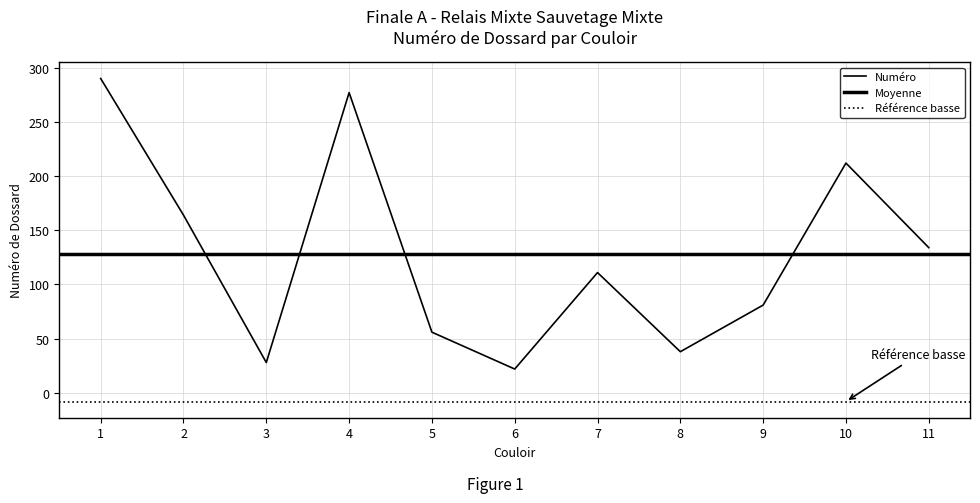

What is the change in value from 7 to 11?

+23